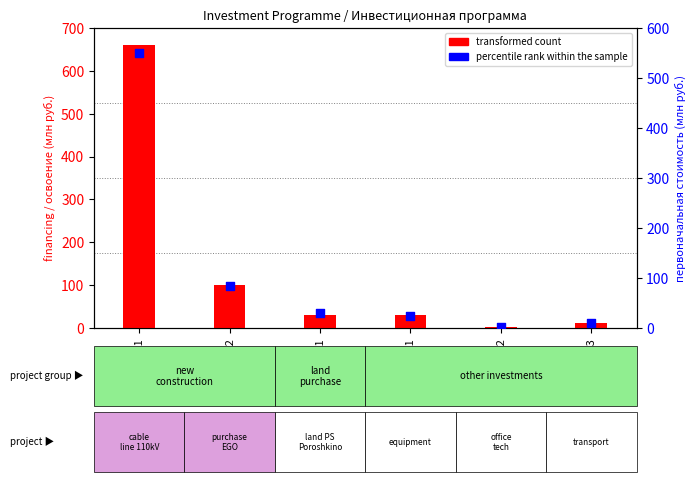

At how many categories does at least one series exceed 309?

1